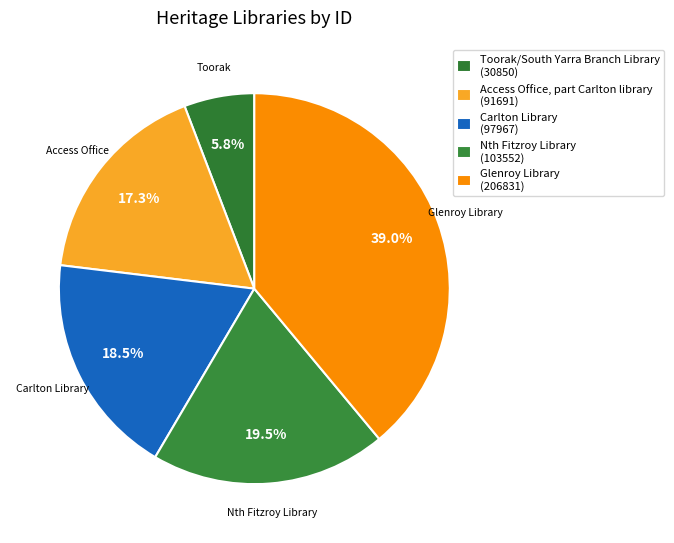

How many slices are in this pie chart?

5